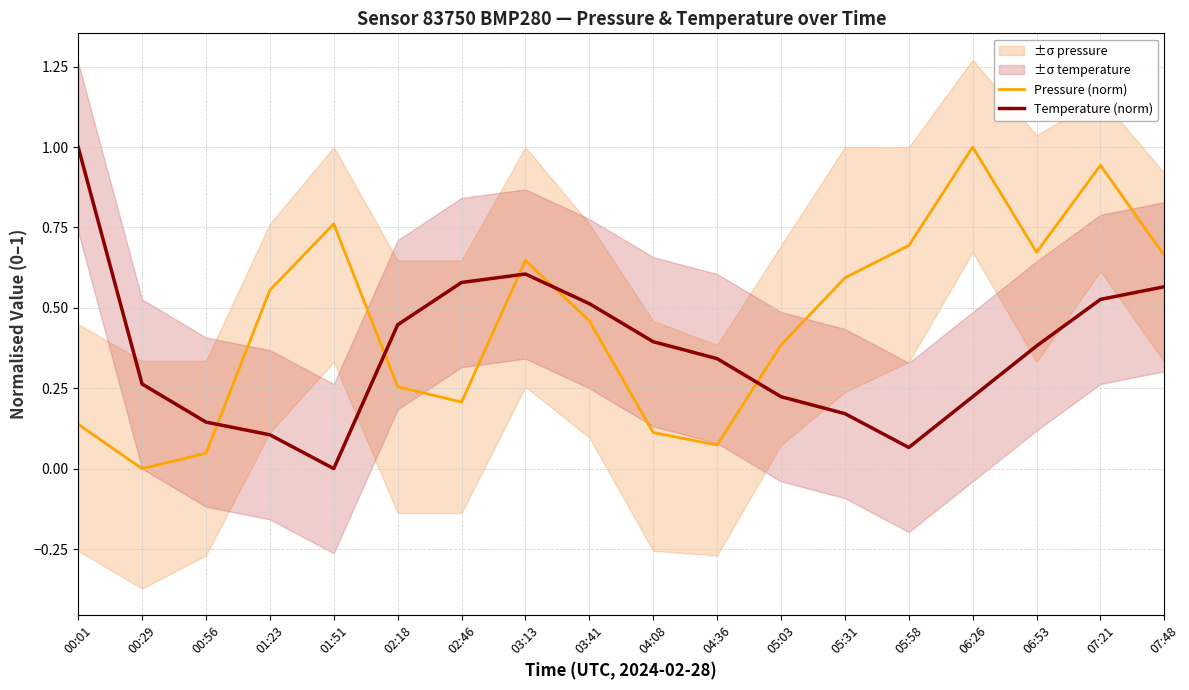

Rank the series by their average value, from lowest to highest.

Temperature (norm), Pressure (norm)